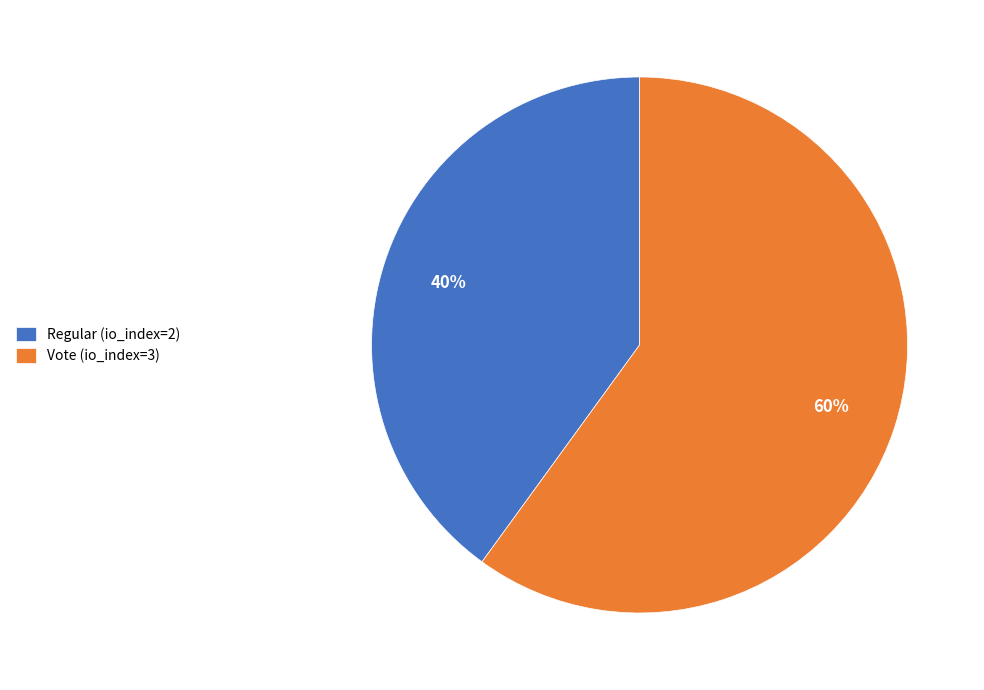

Combined, do Regular (io_index=2) and Vote (io_index=3) account for over 50%?

Yes